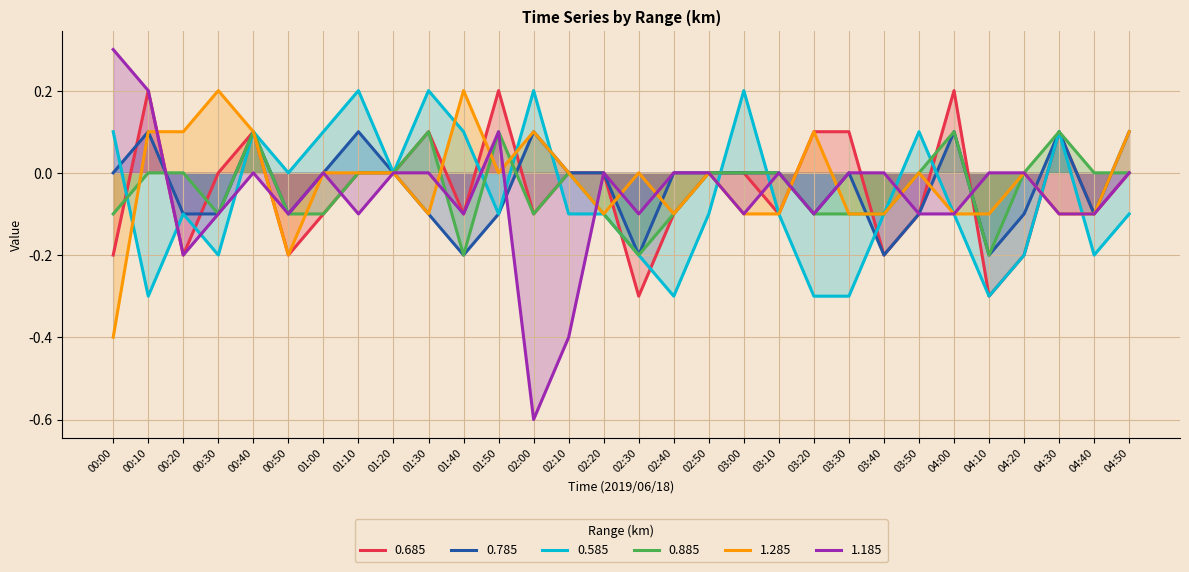

Does the chart display data point markers on the line(s)?

No